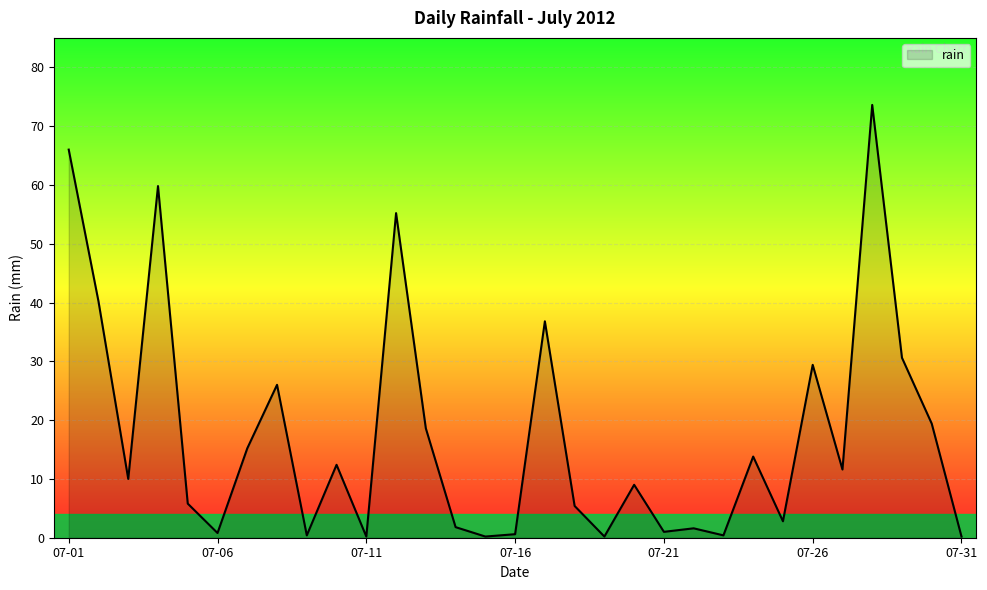

What is the difference between the maximum and minimum values?

73.4